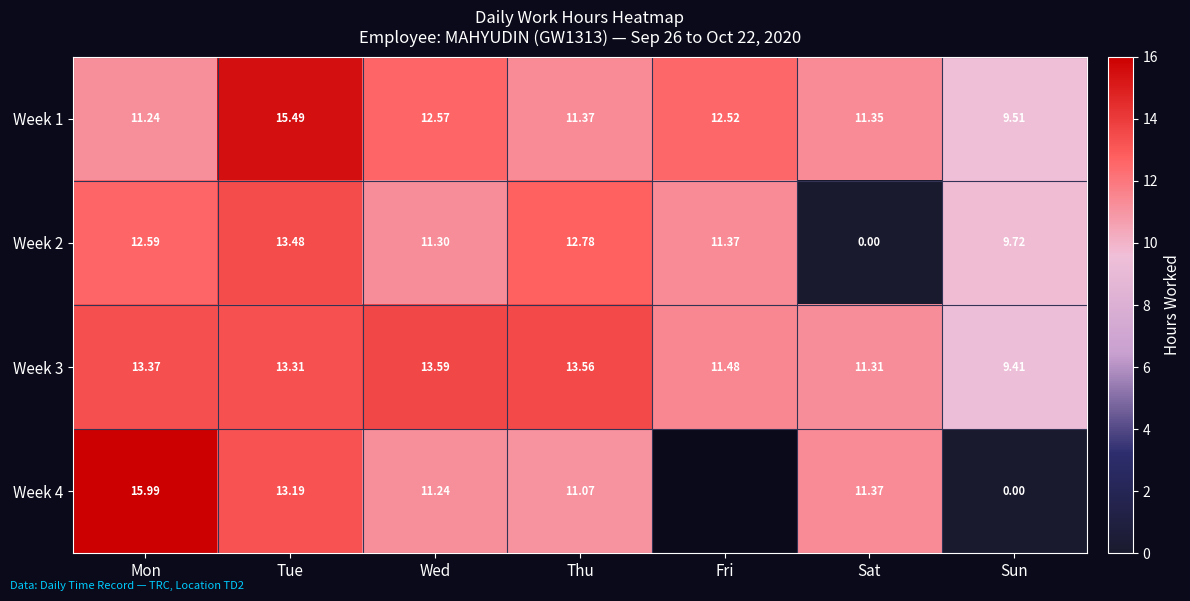

How many values in the Week 2 series are below 11?

2